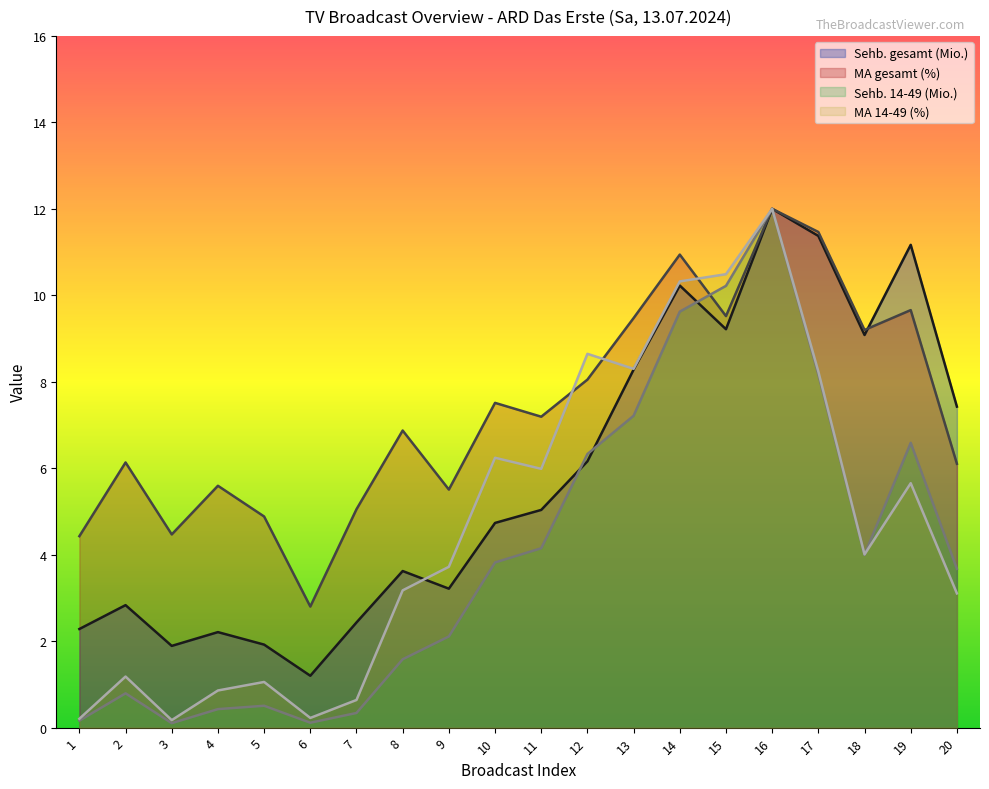

List the series in order of their peak value, lowest first.

Sehb. gesamt (Mio.), MA gesamt (%), Sehb. 14-49 (Mio.), MA 14-49 (%)